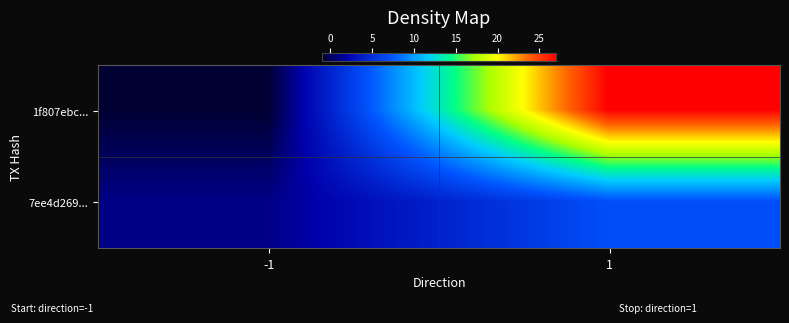

At which category does the chart reach its peak across all series?

1